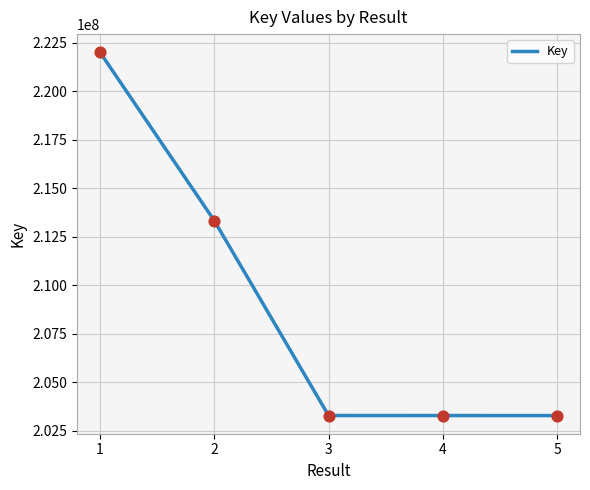

Between 1 and 3, which is larger?

1